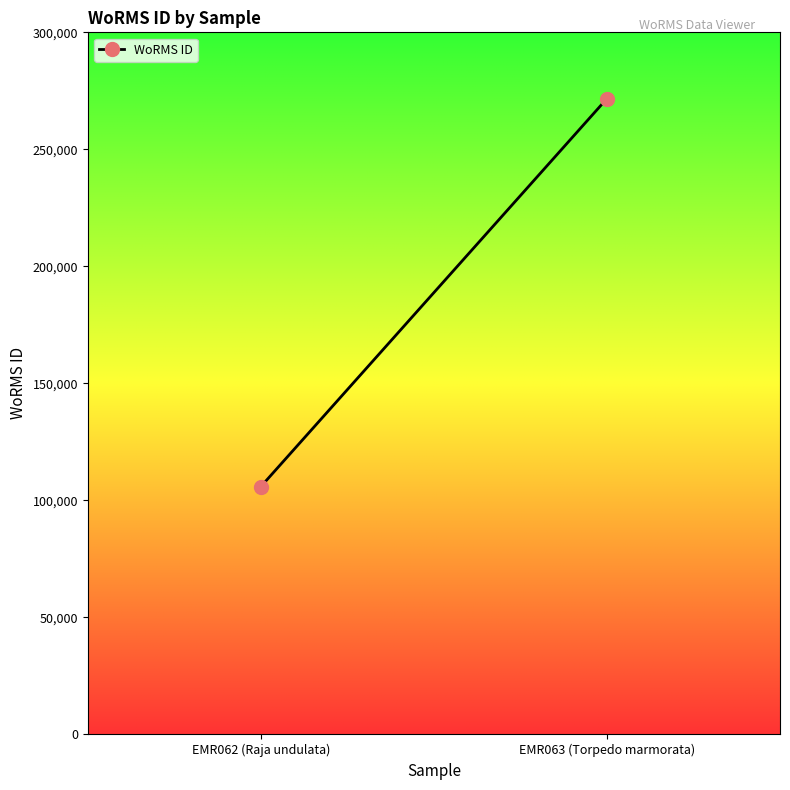

What is the change in value from EMR062 (Raja undulata) to EMR063 (Torpedo marmorata)?

+165793